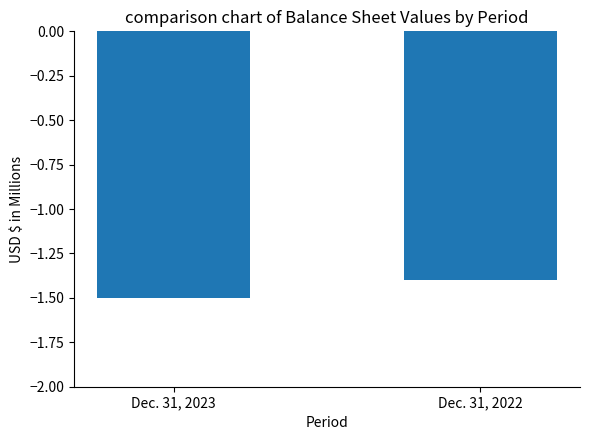

Is it true that the value at Dec. 31, 2023 is -1.5?

True